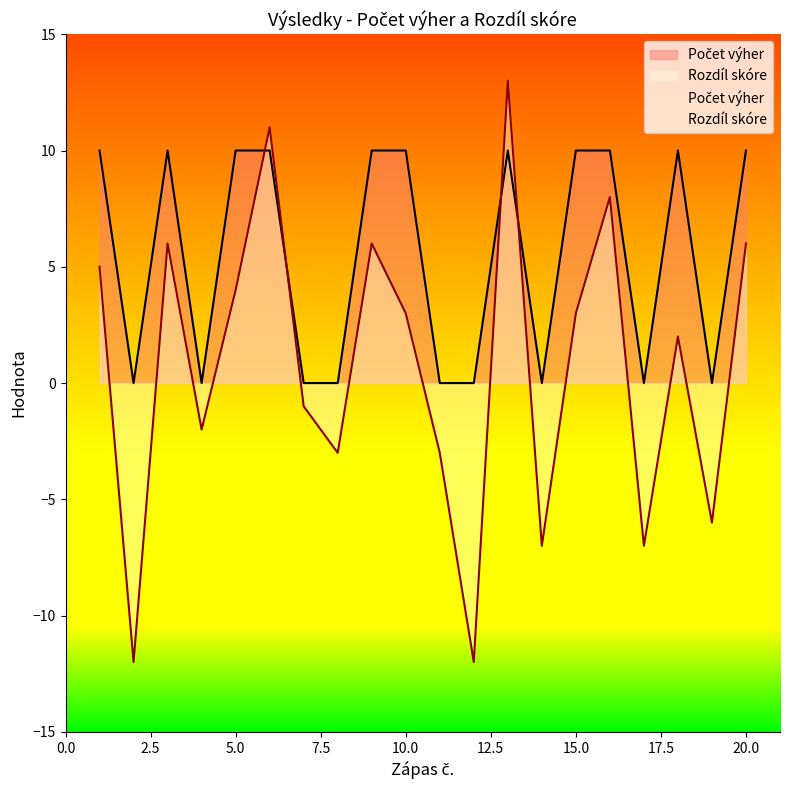

What value does the data have at 5?

10